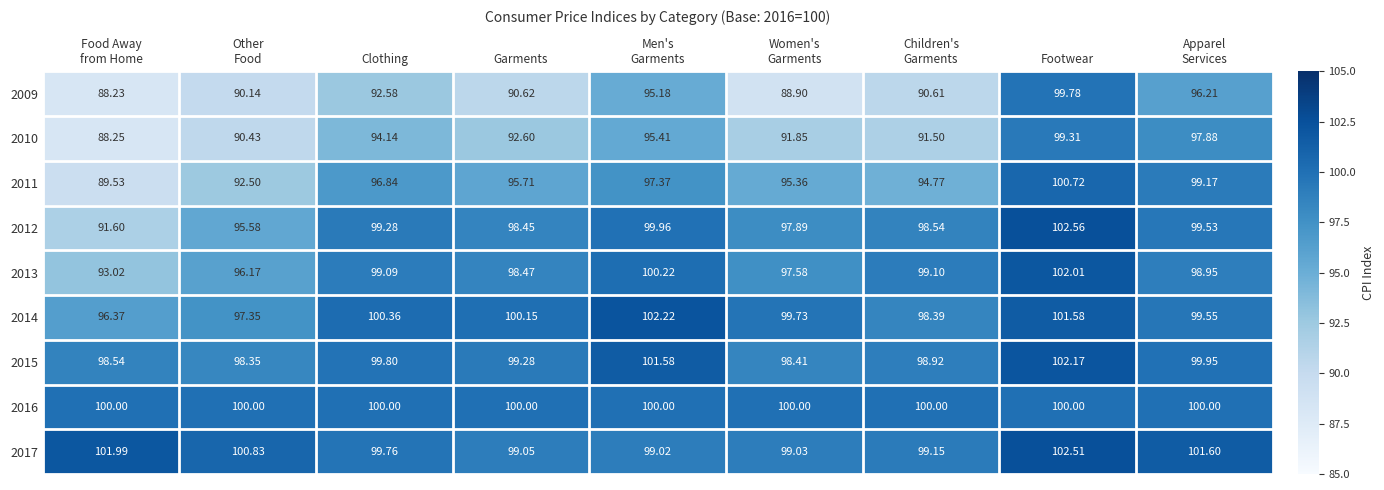

Which category has the highest value in the 2012 series?

Footwear